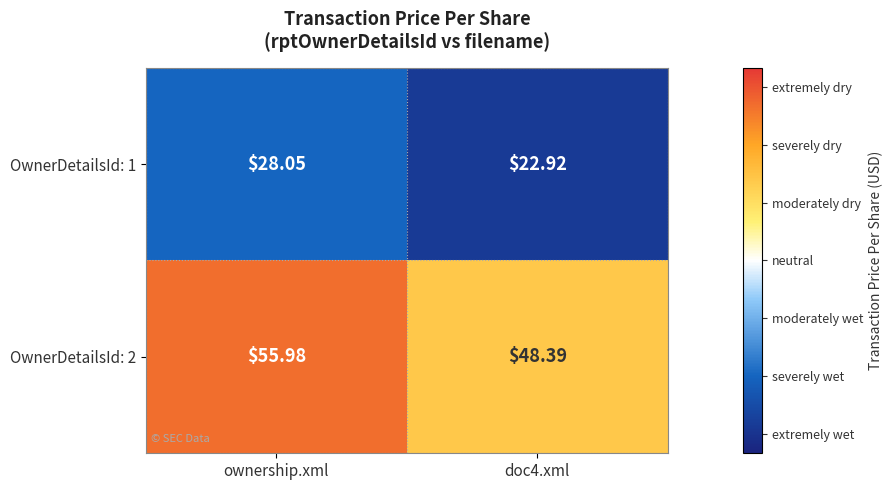

At which label does OwnerDetailsId: 1 first exceed 28?

ownership.xml